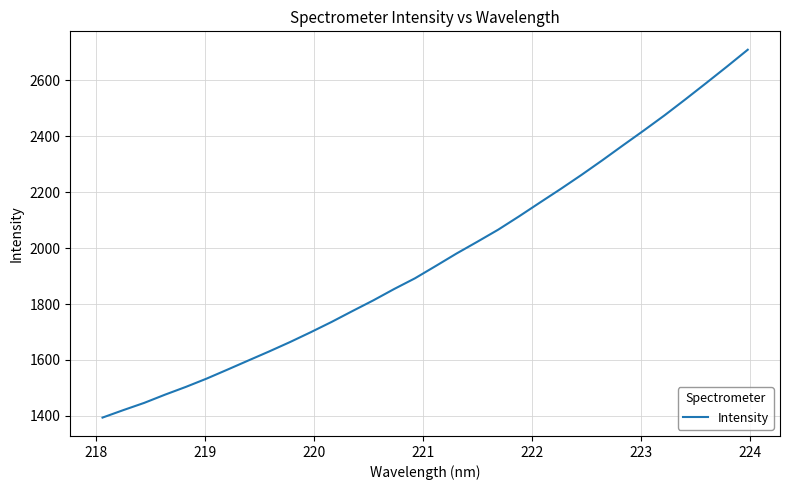

What is the difference between the maximum and minimum values?

1316.2